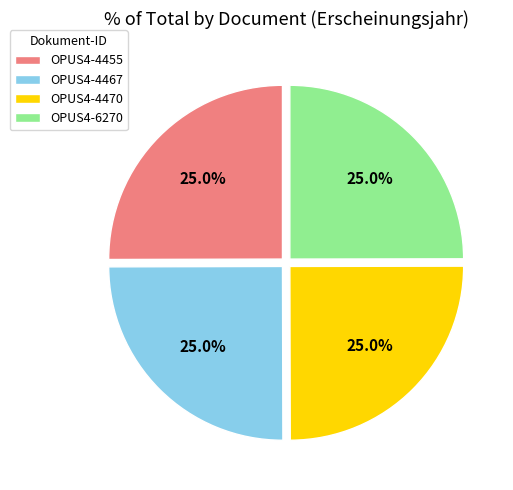

True or false: OPUS4-4467 accounts for 33% of the total.

False